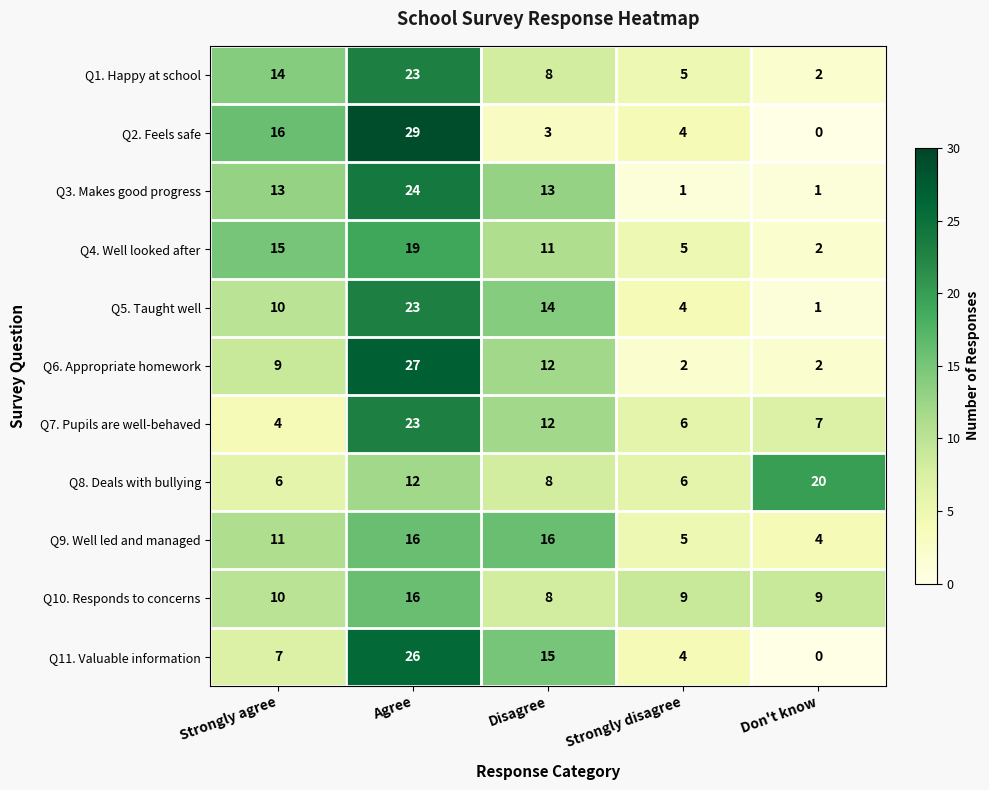

How many series are shown in this chart?

11